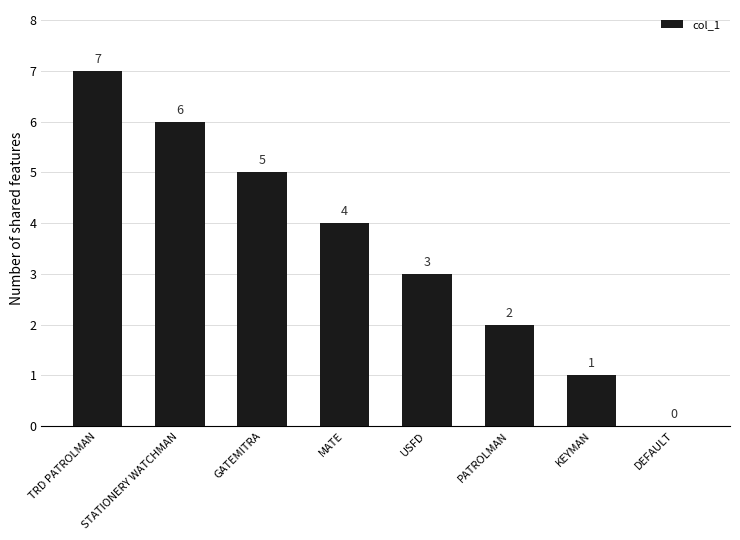

Which has a higher value, MATE or TRD PATROLMAN?

TRD PATROLMAN